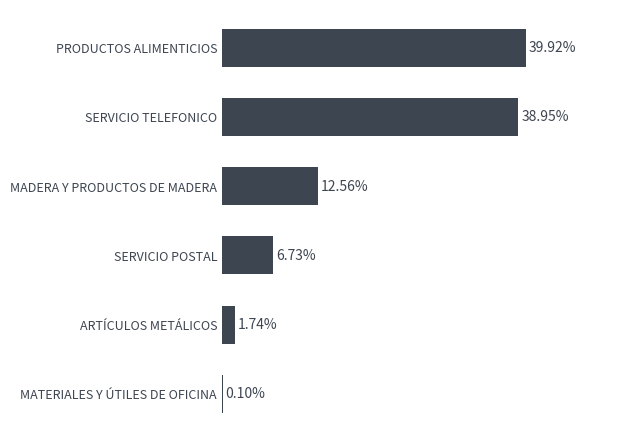

Which category has the highest value across all series?

PRODUCTOS ALIMENTICIOS